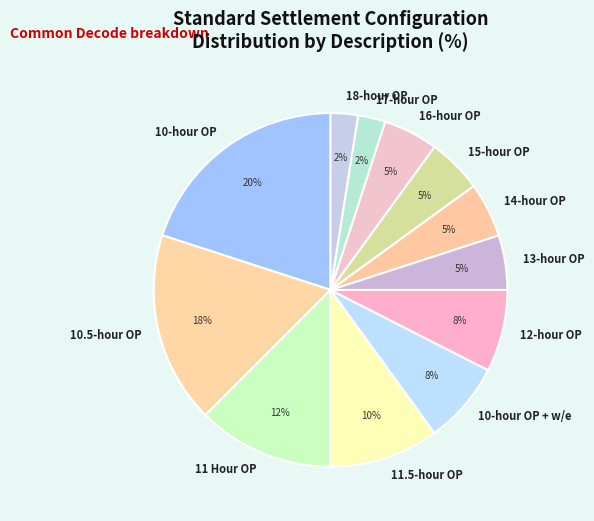

To the nearest percent, what portion does 13-hour OP represent?

5%